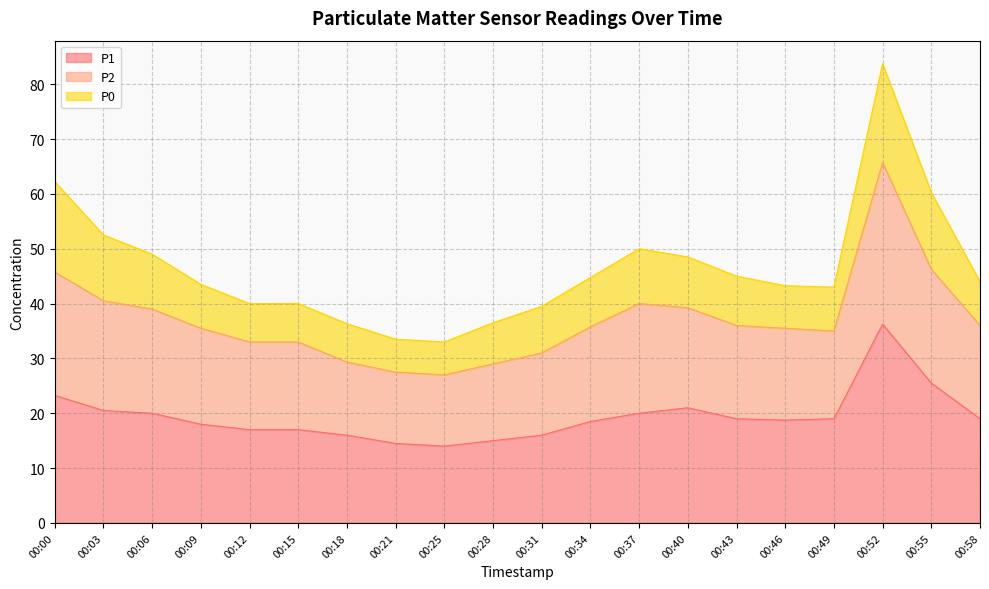

Count the number of categories in the chart.

20